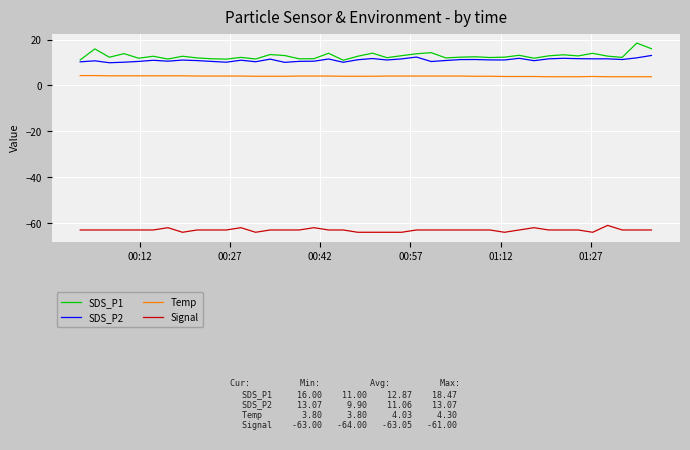

True or false: Signal and SDS_P1 intersect in this chart.

False